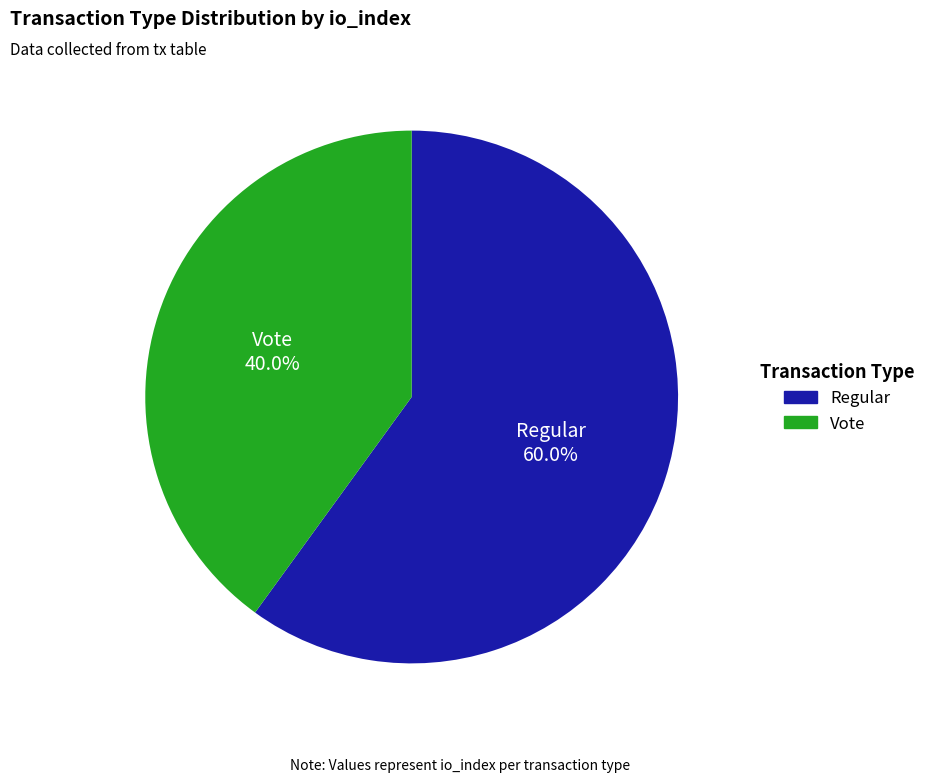

Rank the categories by value from lowest to highest.

Vote, Regular